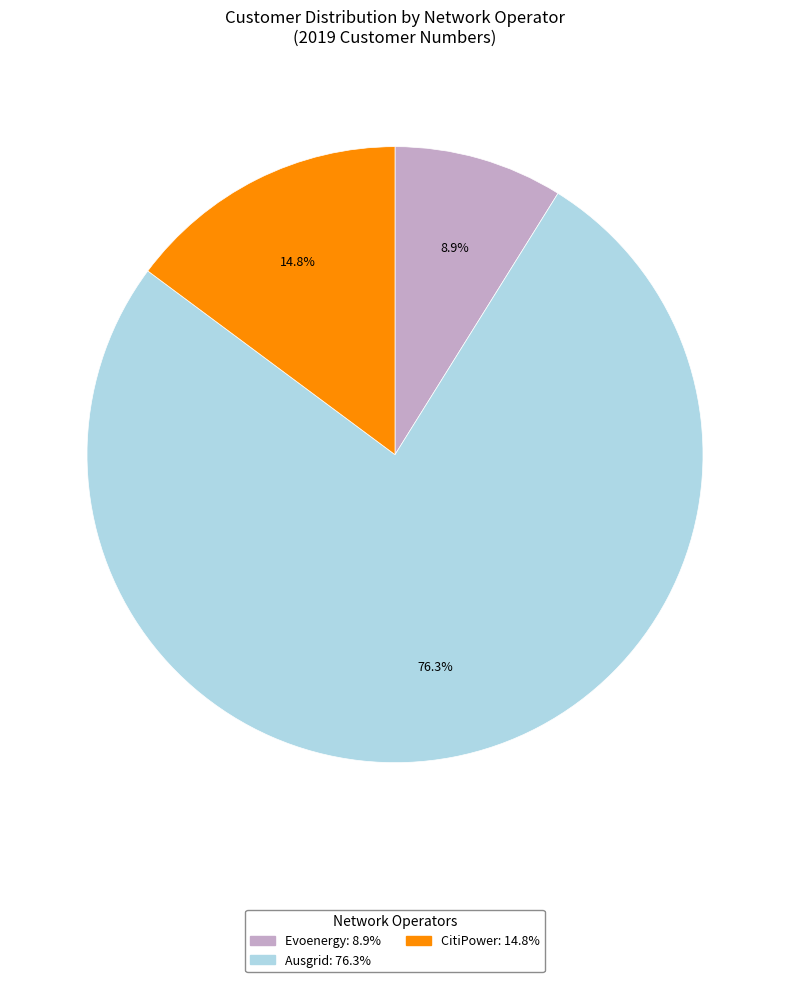

Is there any slice that represents more than half of the pie?

Yes